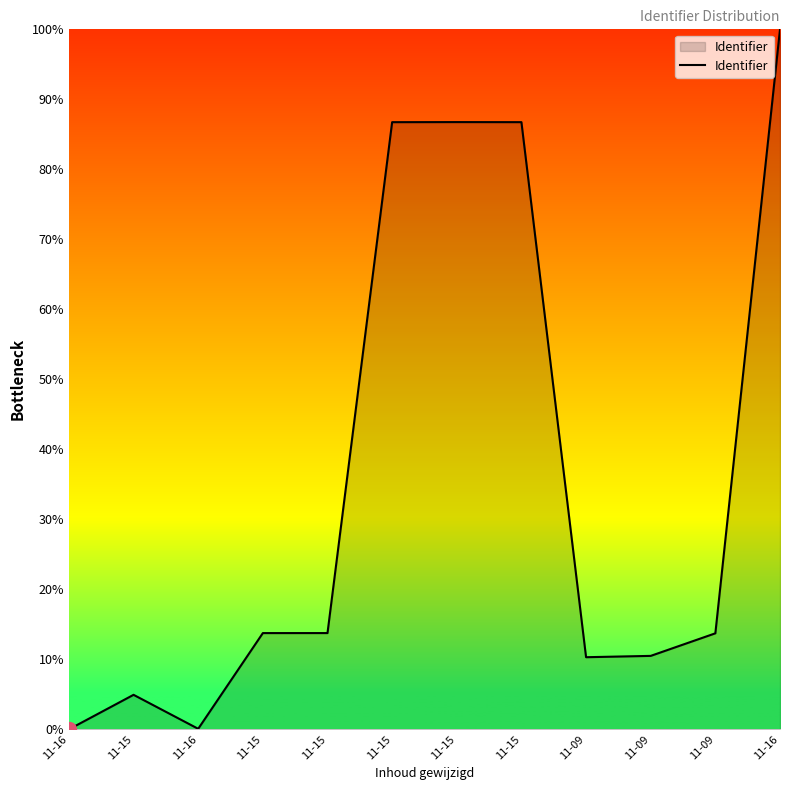

Is this an area chart (filled region under the line)?

Yes